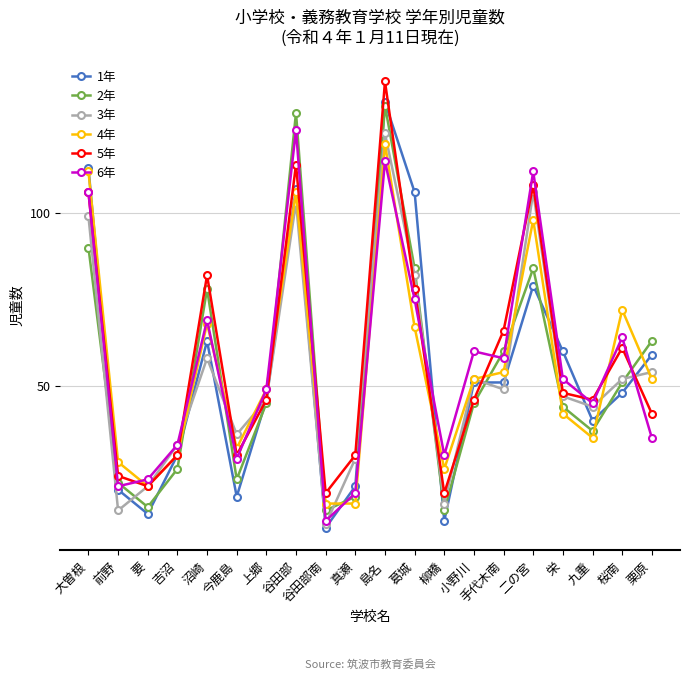

What is the difference between the 5年 values at 二の宮 and 谷田部?

6